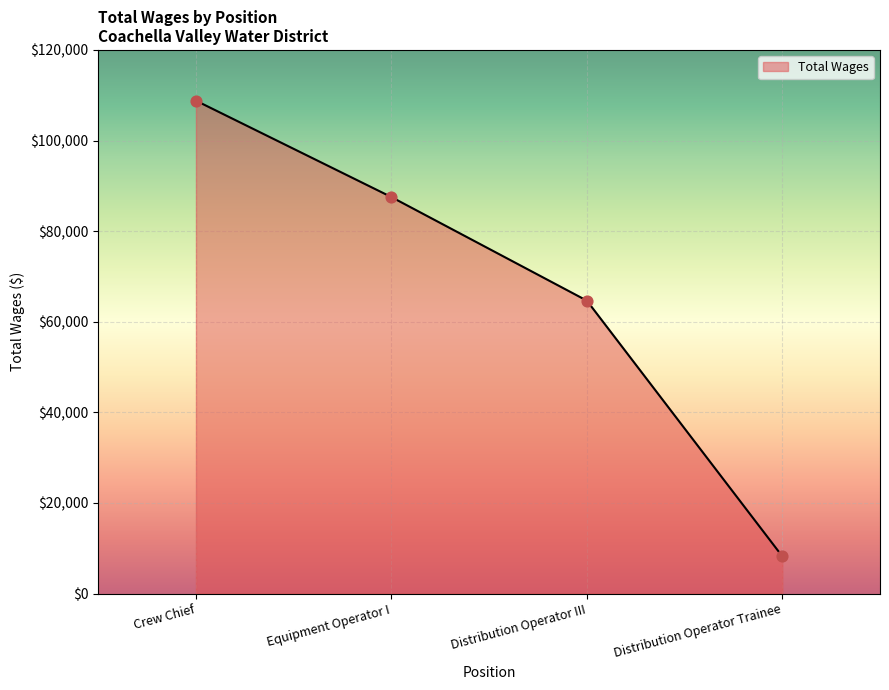

Between Equipment Operator I and Crew Chief, which is larger?

Crew Chief